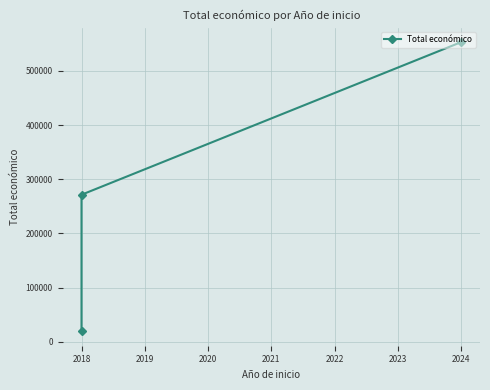

Is this an area chart (filled region under the line)?

No